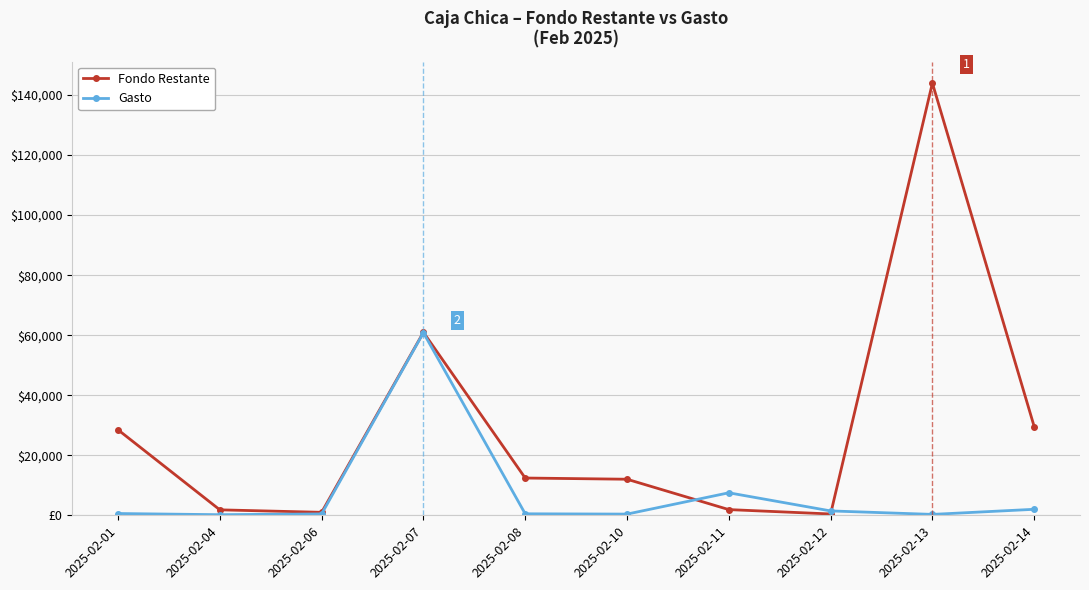

Is the value of Fondo Restante at 2025-02-14 greater than the value of Gasto at 2025-02-06?

Yes